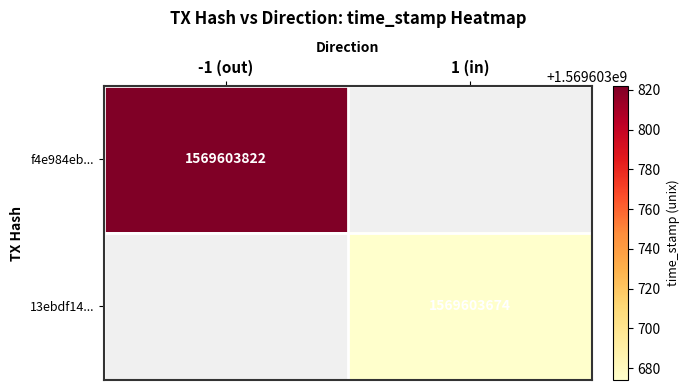

The f4e984ebfd02b6dcfb950d674305aa82bc6dcb9 series shows -1 at 0. True or false?

False